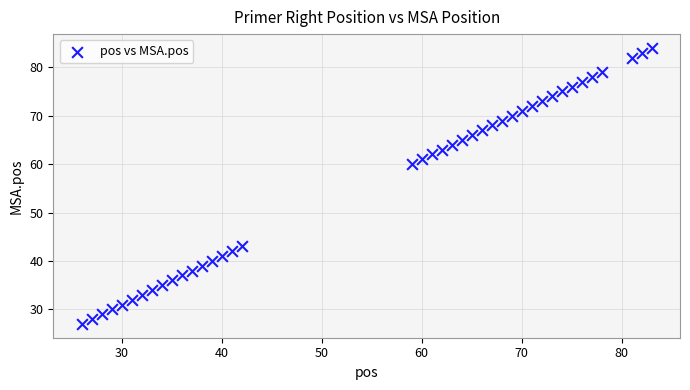

What Y value in the scatter plot is closest to 55?

60